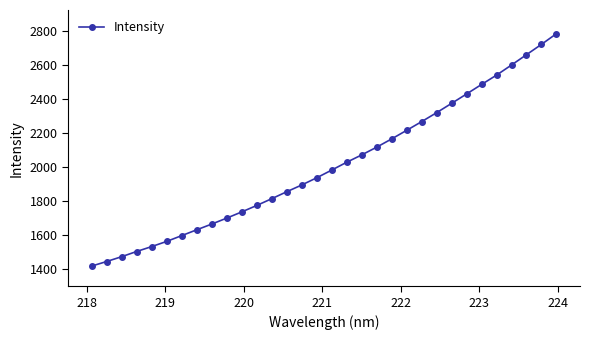

What is the value of the 27th point from the left?

2487.6